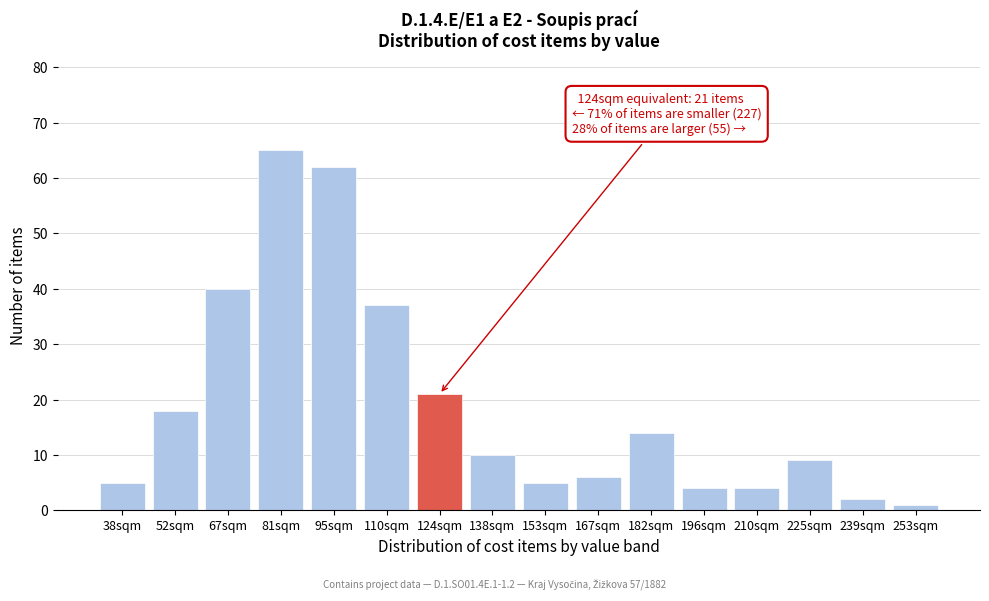

Reading right to left, transcribe all the data shown in this chart.

1	2	9	4	4	14	6	5	10	21	37	62	65	40	18	5